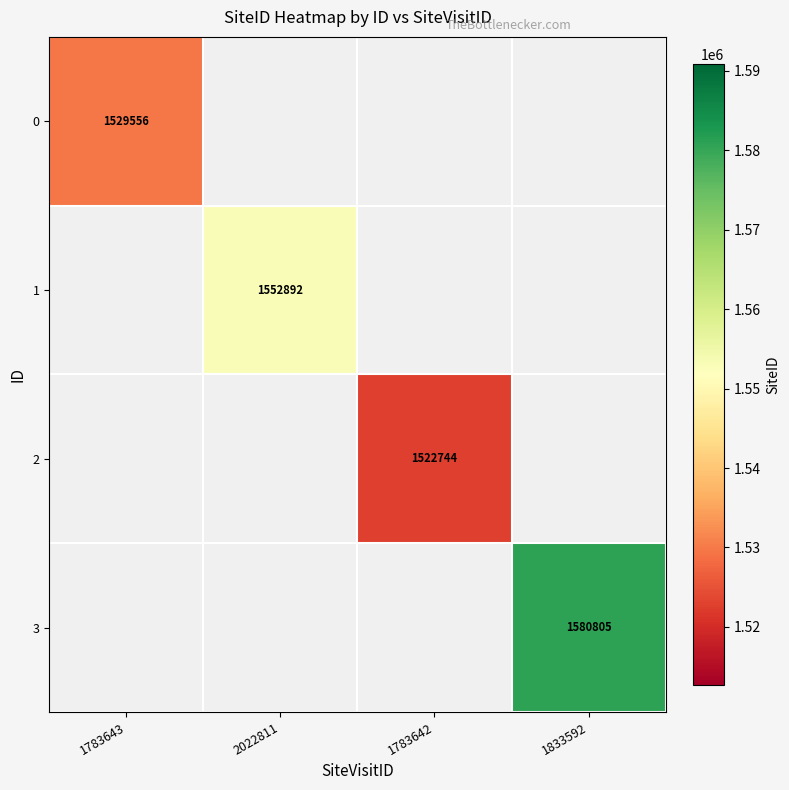

What is the smallest value displayed?

1522744.0